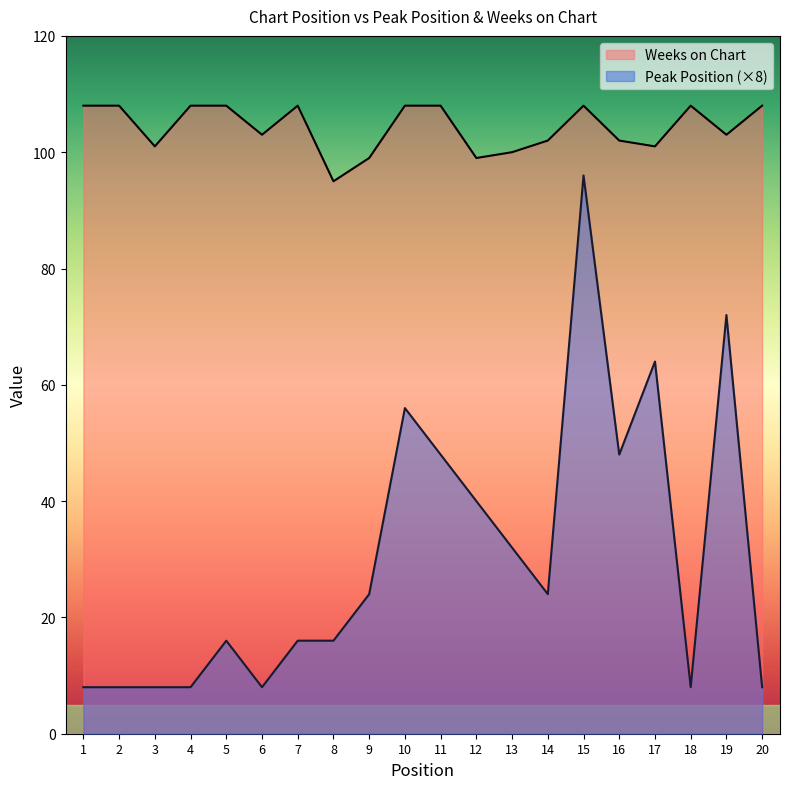

What is the difference between the highest and lowest values at 9?

75